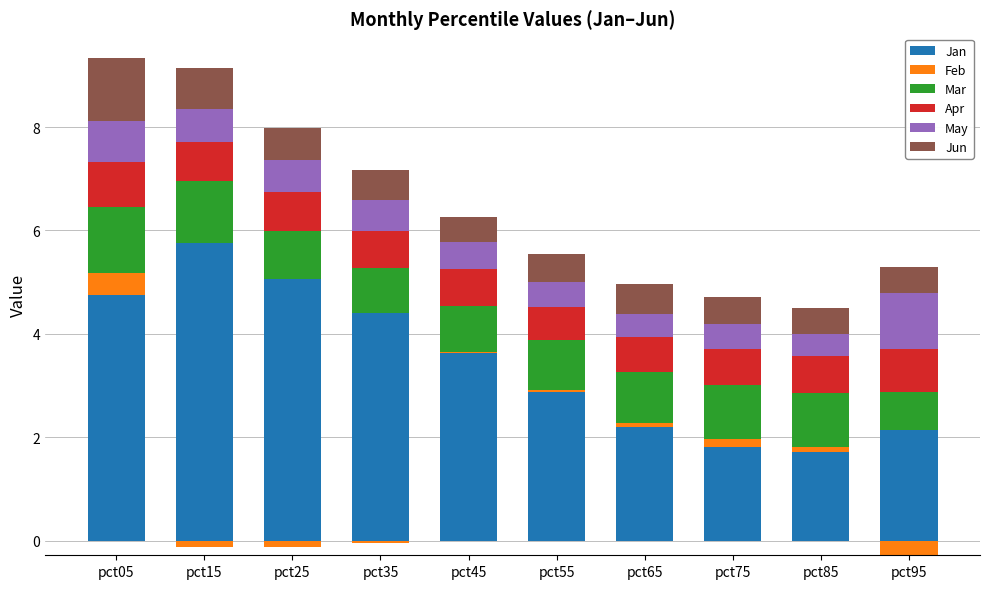

What is the value of the May bar at the 5th from the left?

0.5